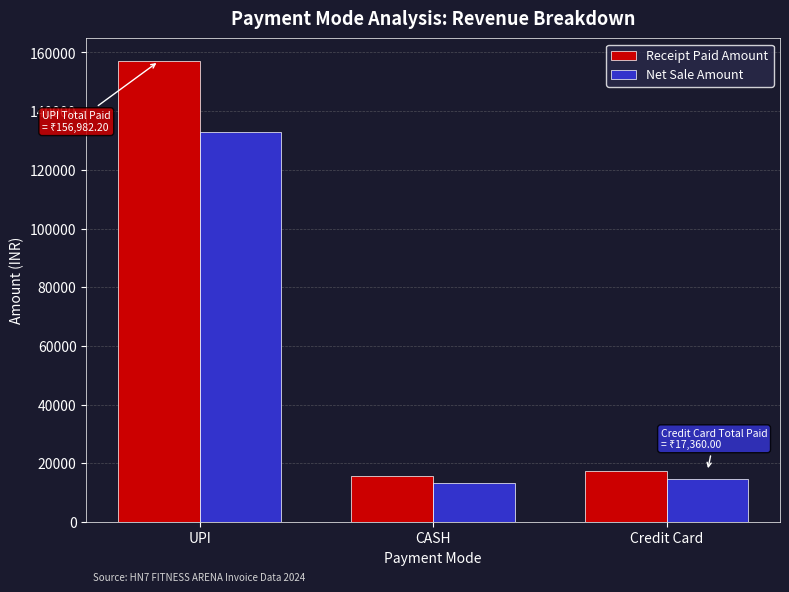

How many bars are there in each group?

2